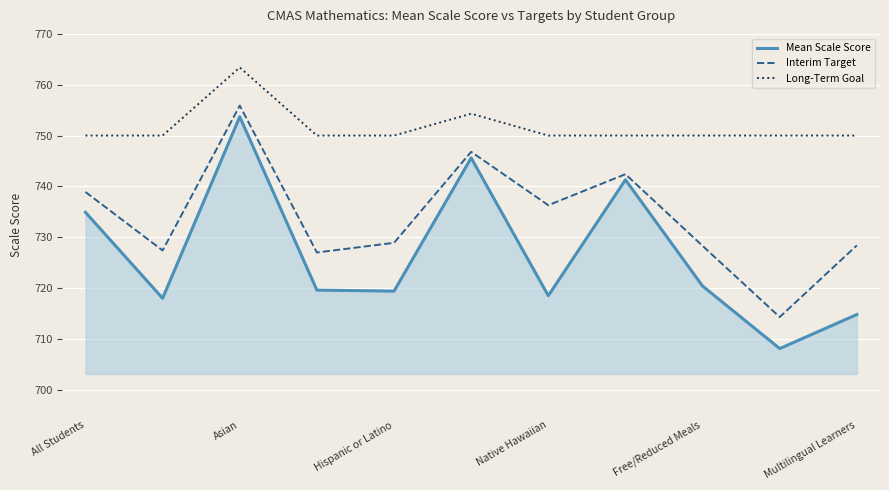

What is the minimum value shown in the chart?

708.1